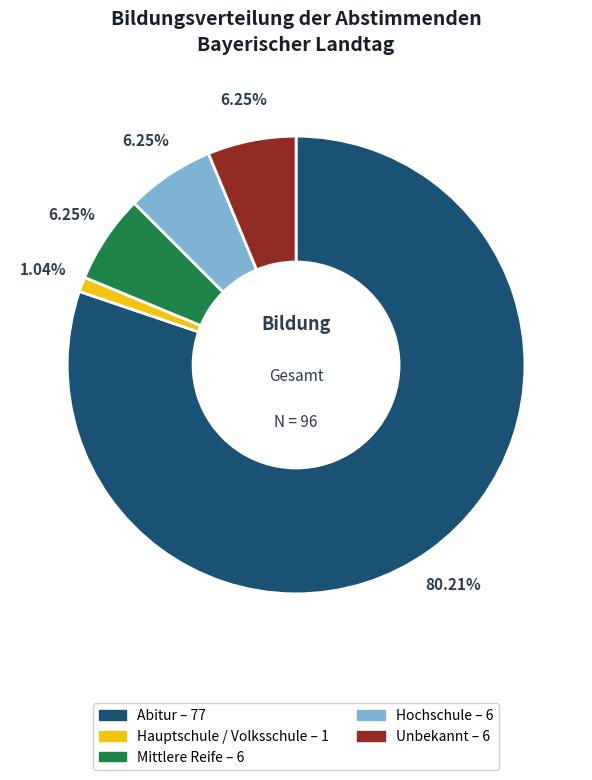

What is the total percentage of Unbekannt and Mittlere Reife?

12.5%